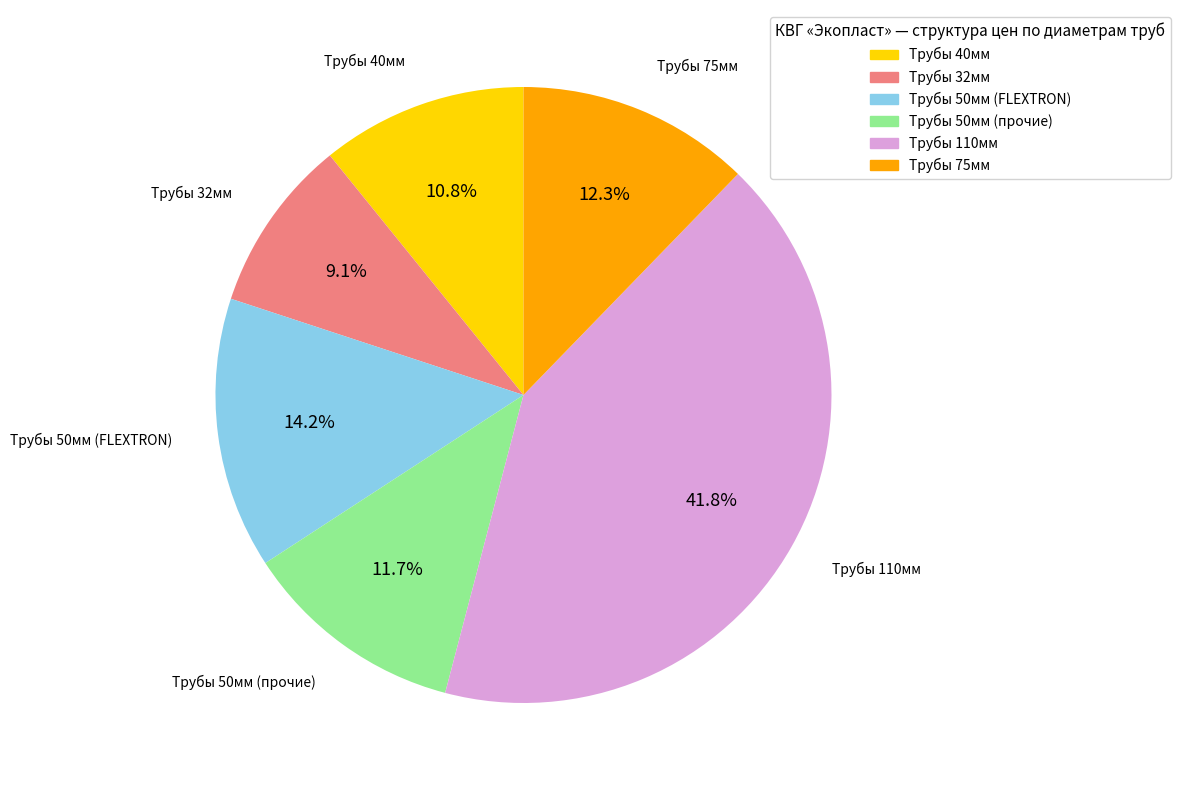

What is the ratio of the value at Трубы 75мм to the value at Трубы 40мм?

1.1